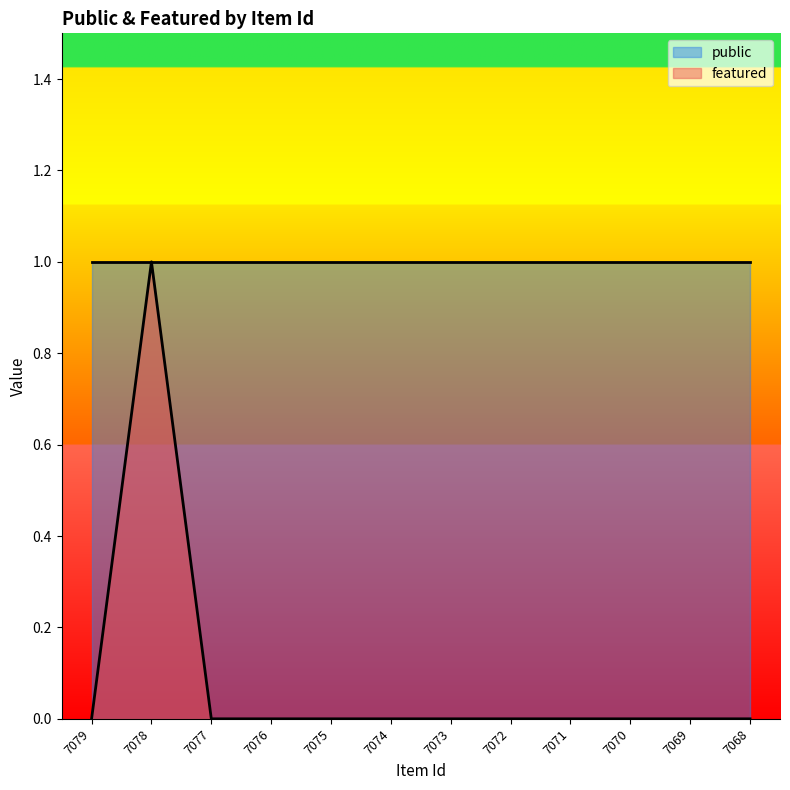

List the labels in order of value, largest first.

7078, 7079, 7077, 7076, 7075, 7074, 7073, 7072, 7071, 7070, 7069, 7068